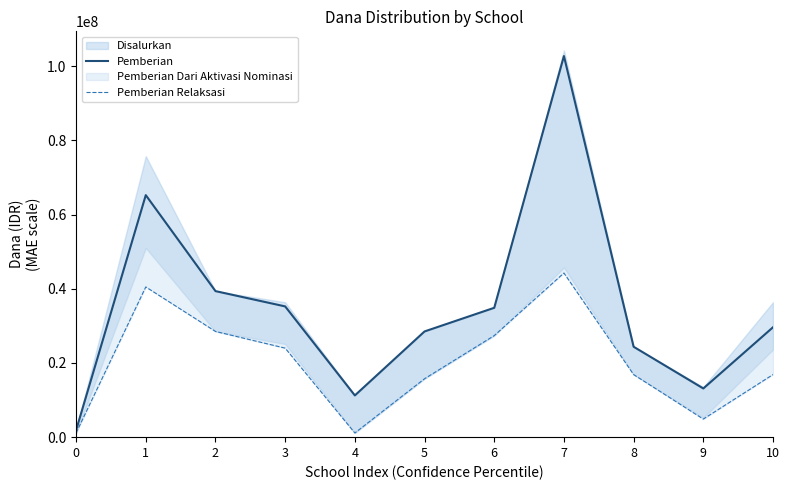

At which category does Pemberian Relaksasi reach its first local peak?

1